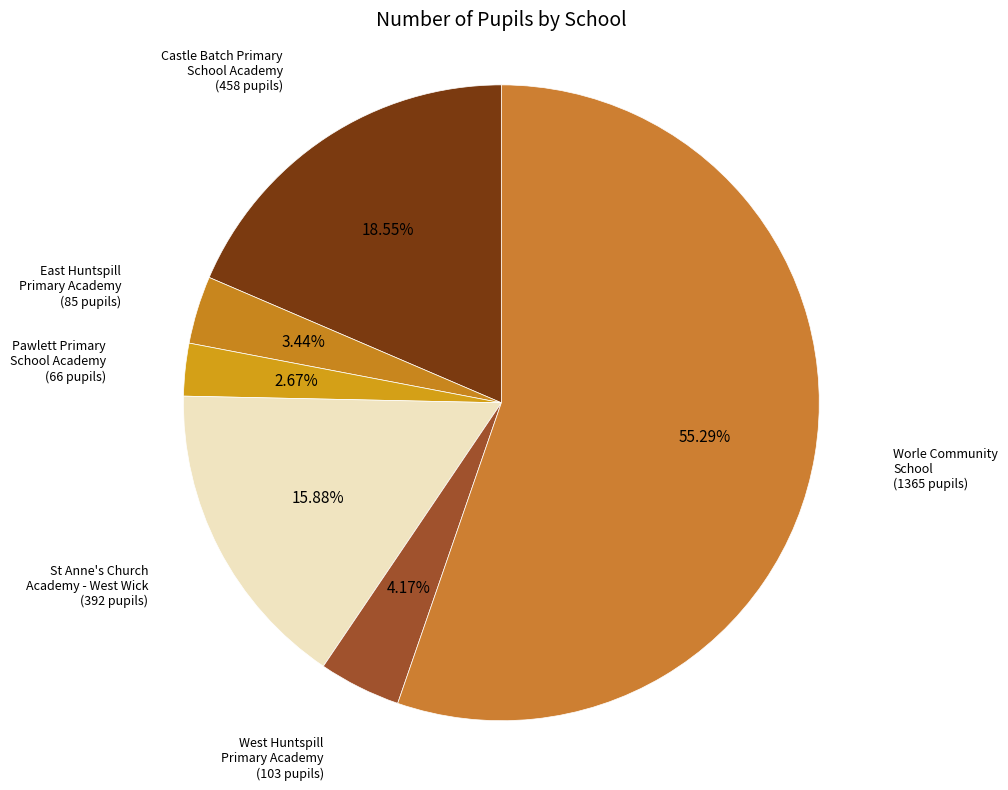

Rank the categories by value from lowest to highest.

Pawlett Primary School Academy, East Huntspill Primary Academy, West Huntspill Primary Academy, St Anne's Church Academy - West Wick, Castle Batch Primary School Academy, Worle Community School